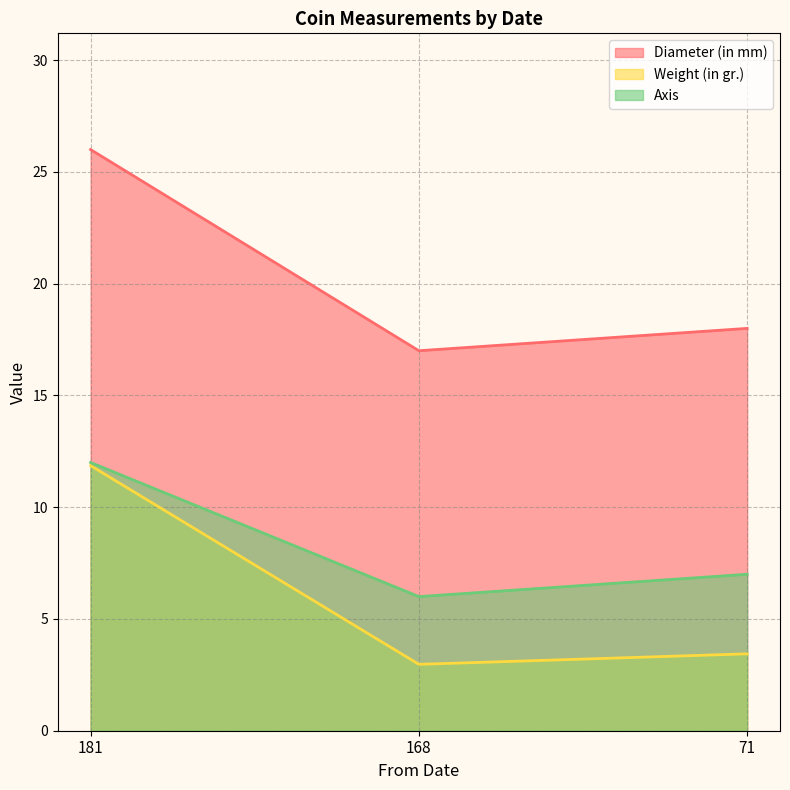

Where does the Axis series first go above 7?

181